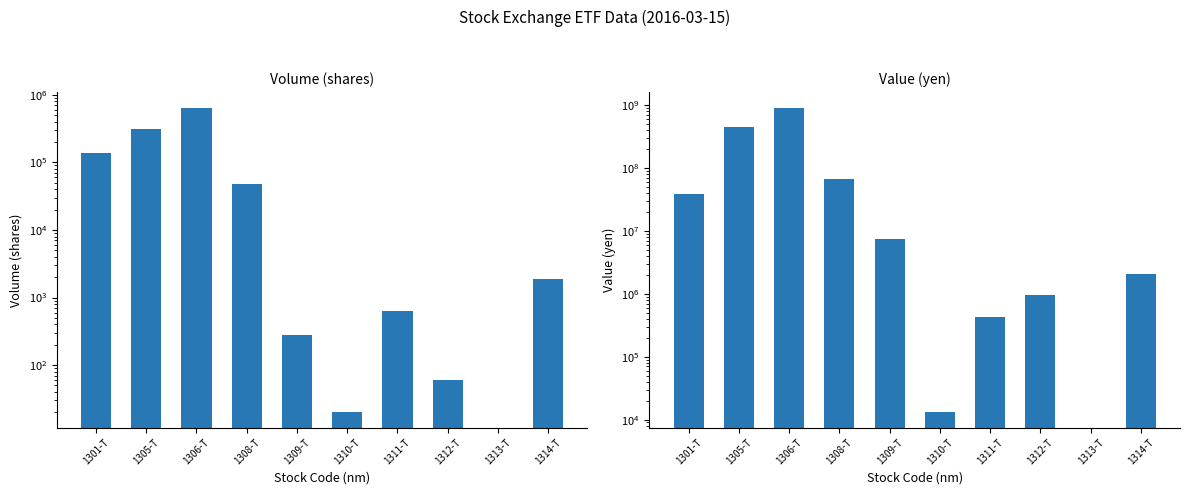

The value of Value (yen) at 1306-T is 604829679.2. True or false?

False